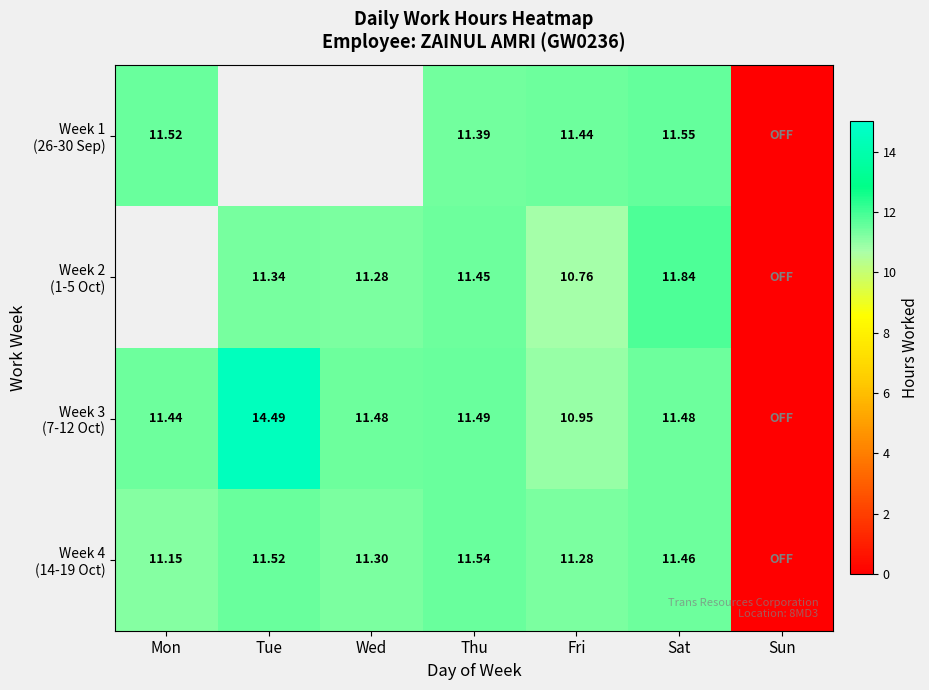

What value does the Week 2 (1-5 Oct) series have at Thu?

11.4